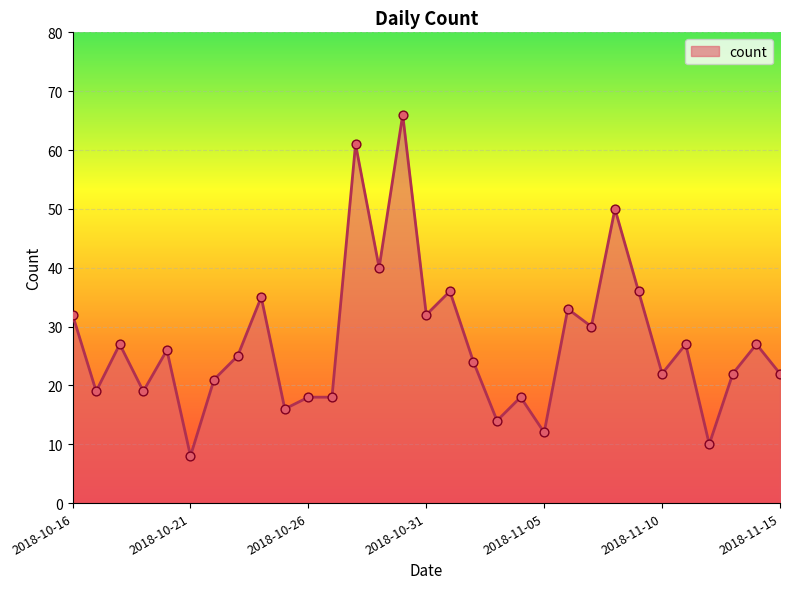

What is the maximum value shown in the chart?

66